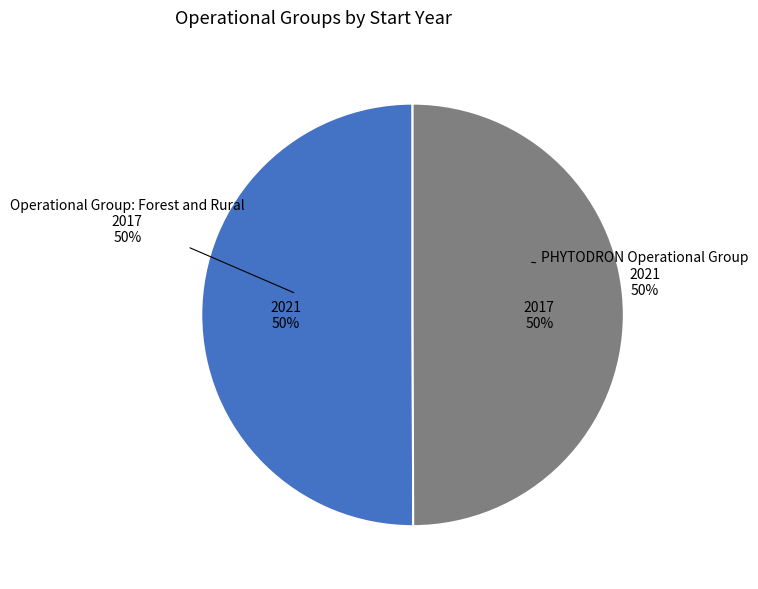

What percentage do PHYTODRON Operational Group and Operational Group: Forest and Rural together represent?

100.0%